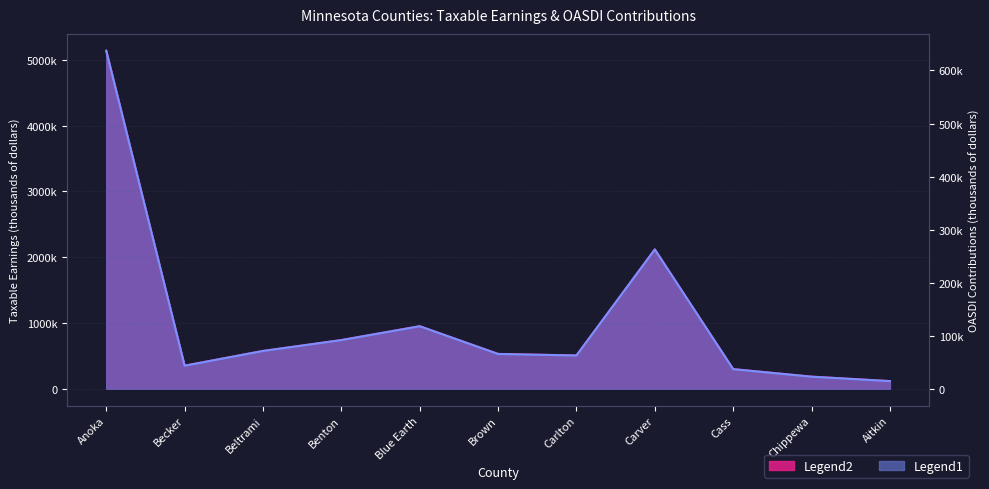

What is the spread (max minus min) of values at Aitkin?

101658